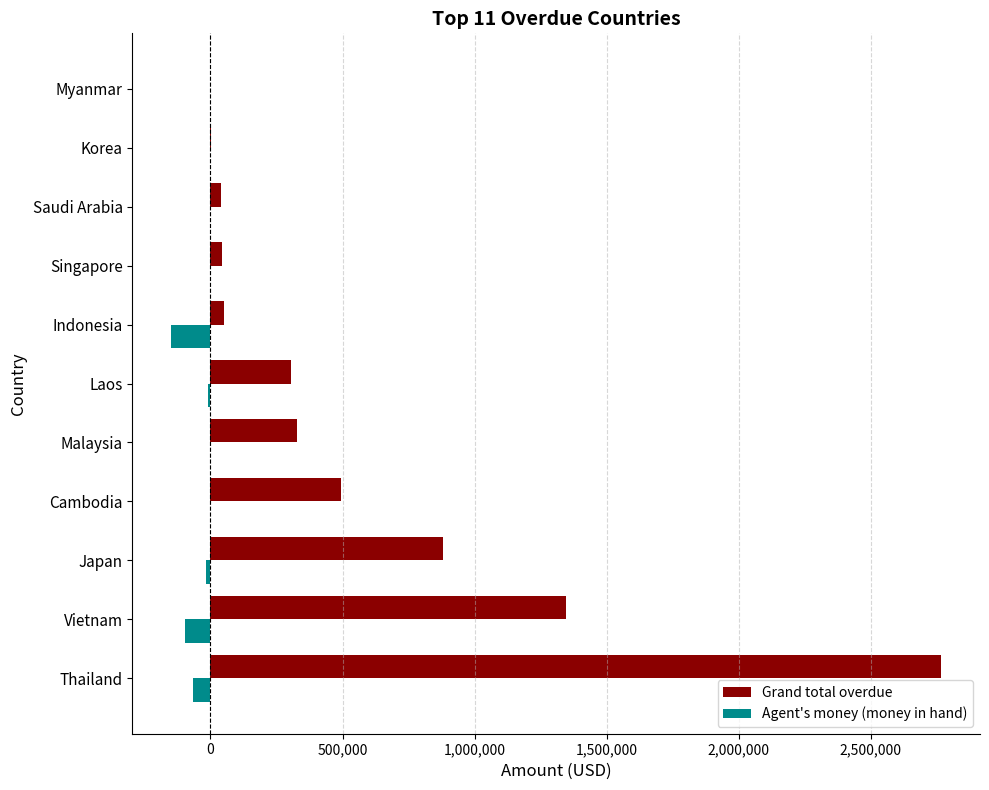

How many series are shown in this chart?

2